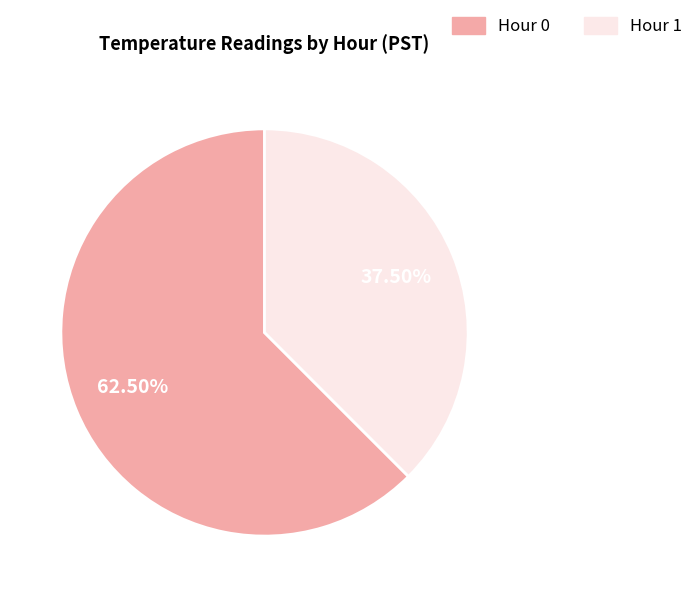

Is there a majority slice in this chart?

Yes